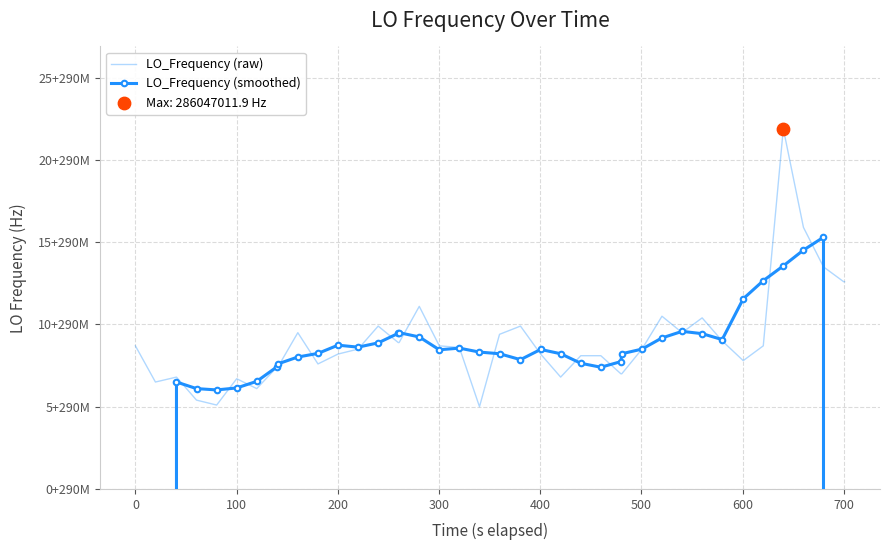

Which series has the largest total across all categories?

LO_Frequency (raw)